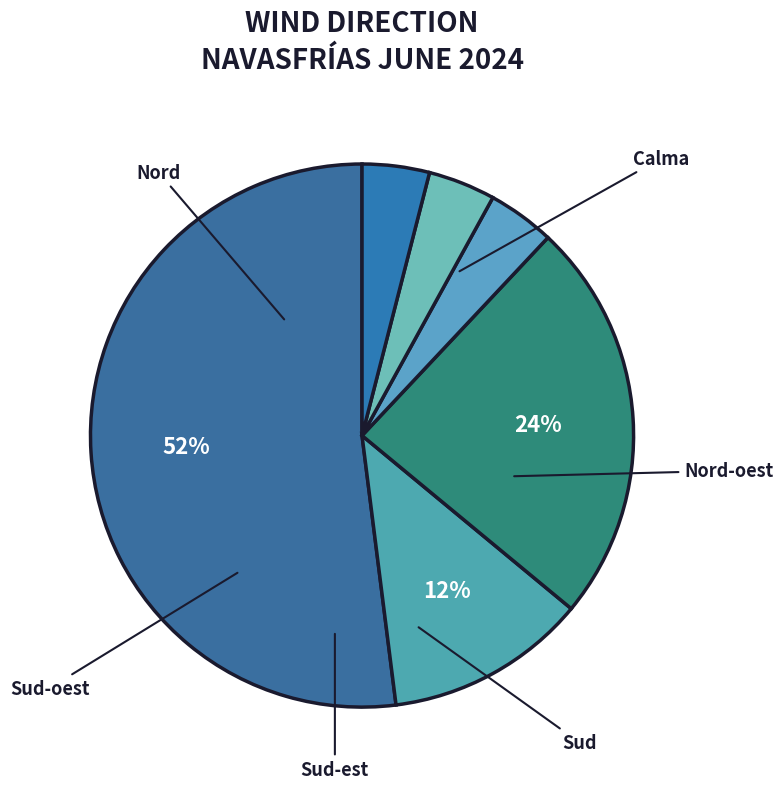

What is the largest slice in the pie chart?

Nord